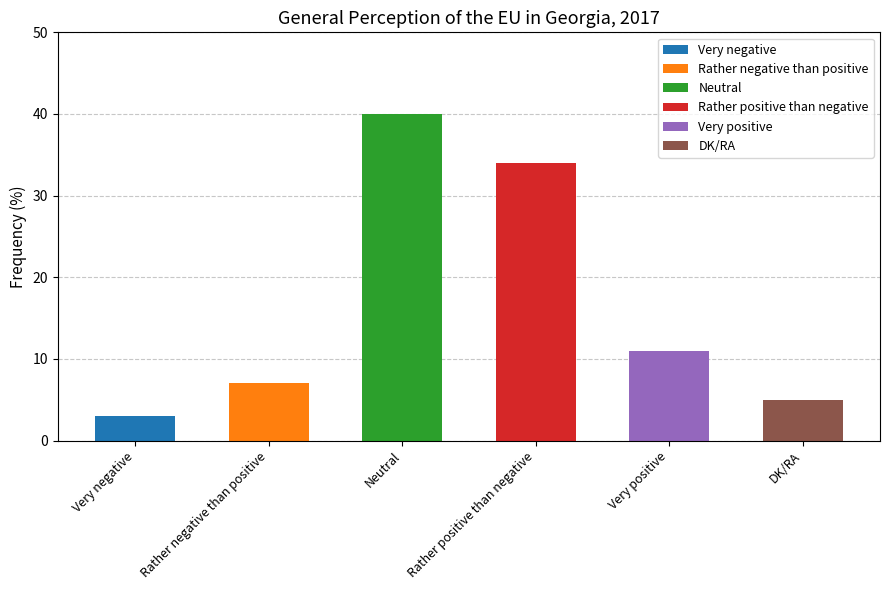

Between Very negative and Rather negative than positive, which is larger?

Rather negative than positive